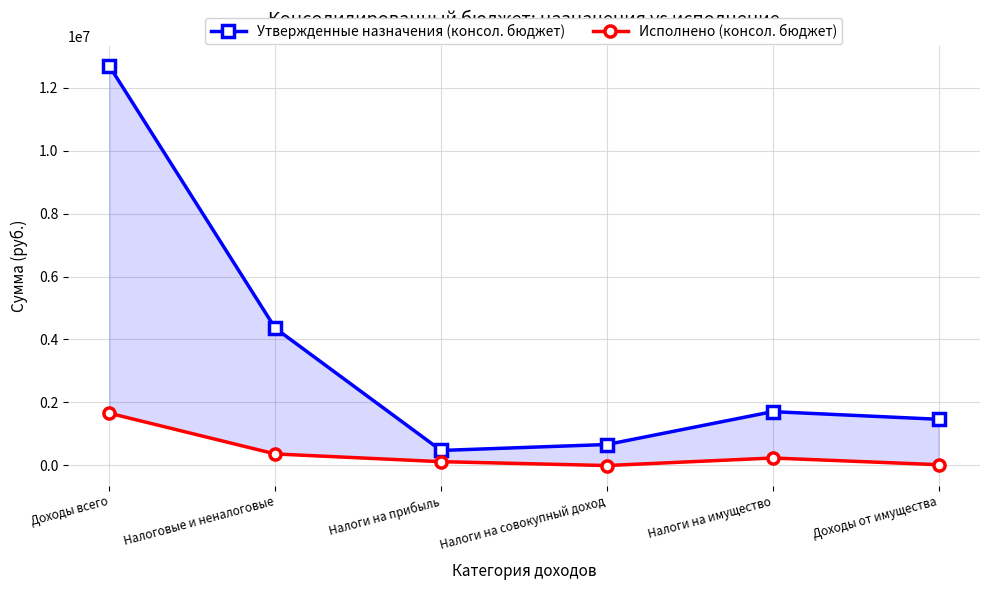

Reading left to right, extract all data points from this chart.

Утвержденные назначения (консол. бюджет): Доходы всего=12690000.0	Налоговые и неналоговые=4357200.0	Налоги на прибыль=469900.0	Налоги на совокупный доход=659100.0	Налоги на имущество=1704200.0	Доходы от имущества=1461000.0
Исполнено (консол. бюджет): Доходы всего=1653243.6	Налоговые и неналоговые=359250.2	Налоги на прибыль=113849.7	Налоги на совокупный доход=-9462.9	Налоги на имущество=230106.0	Доходы от имущества=17484.9